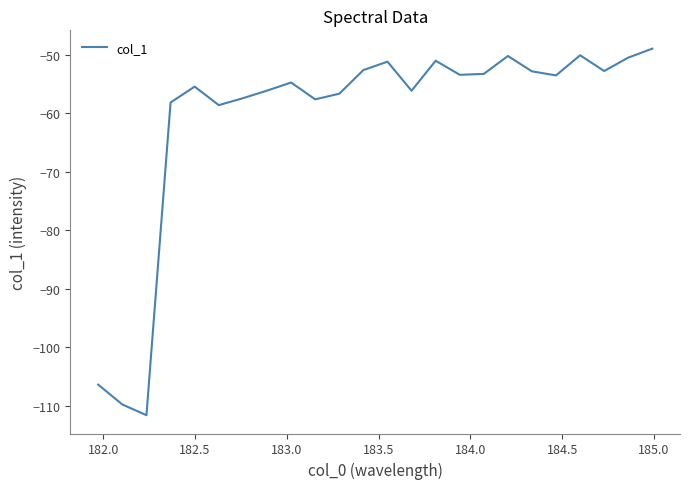

What is the minimum value shown in the chart?

-111.6